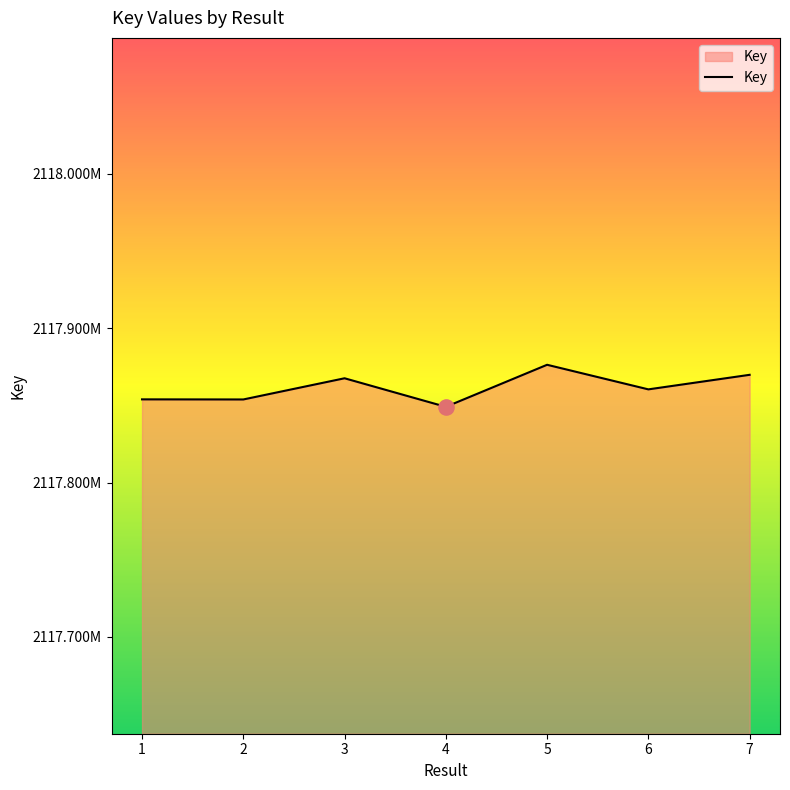

What is the change in value from 2 to 6?

+6540